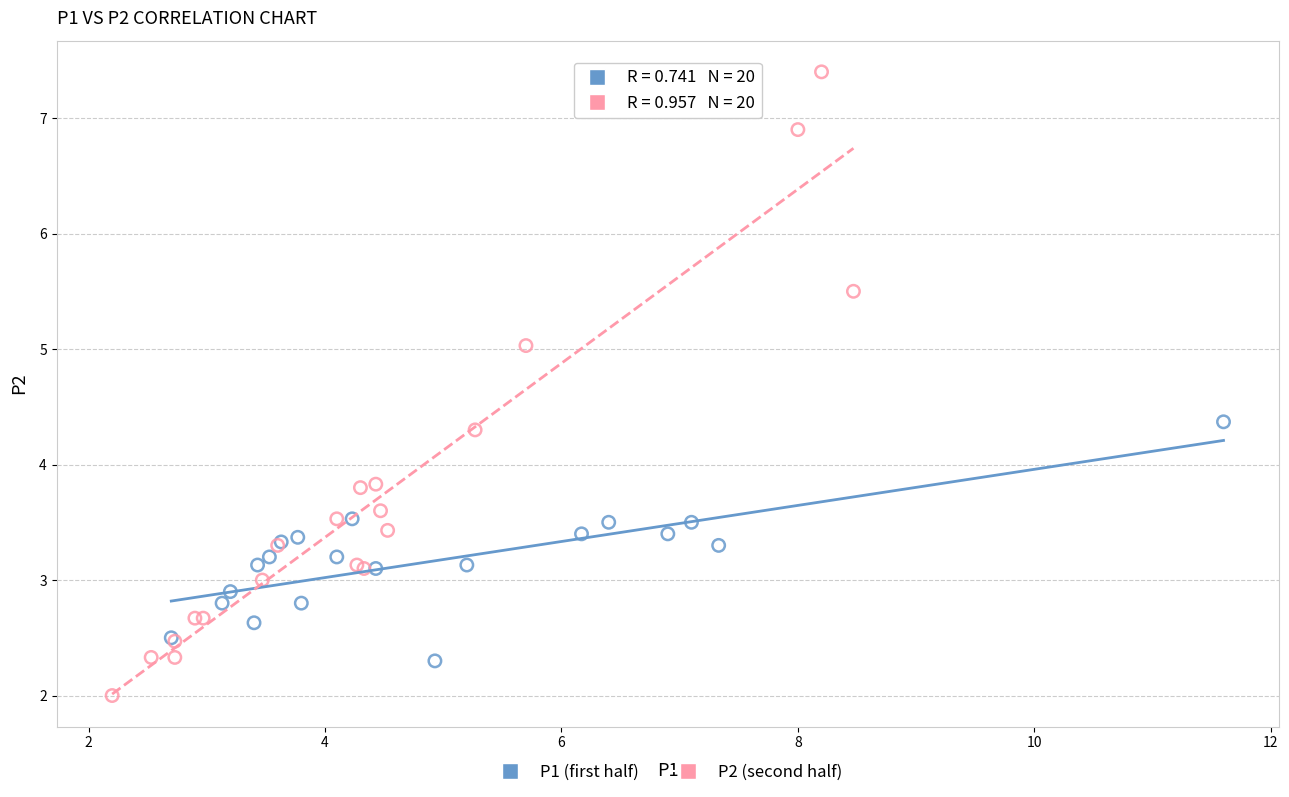

Which series contains the lowest Y value?

P2 (second half)